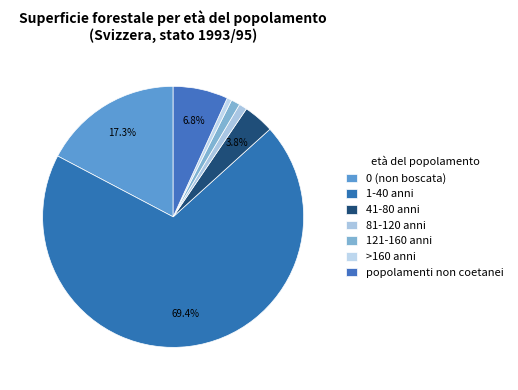

The 81-120 anni slice represents 8% of the pie. True or false?

False